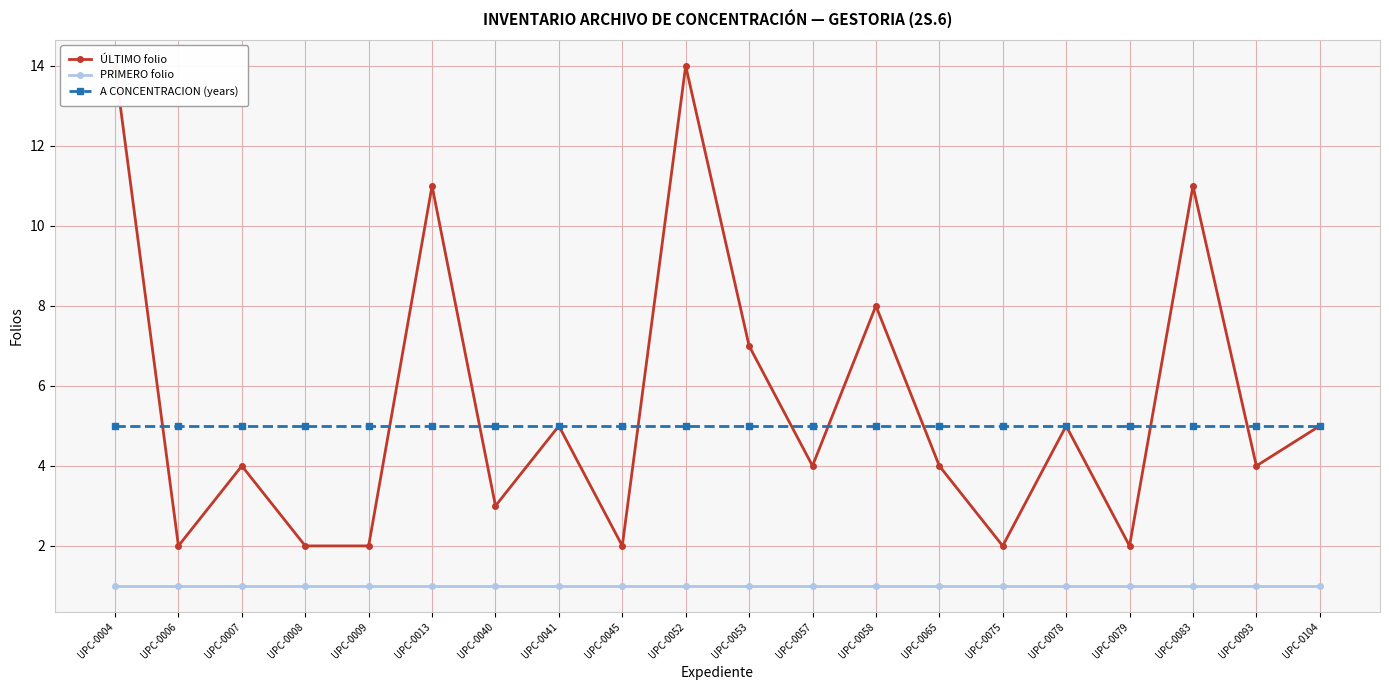

What is the total value across all series at UPC-0013?

17